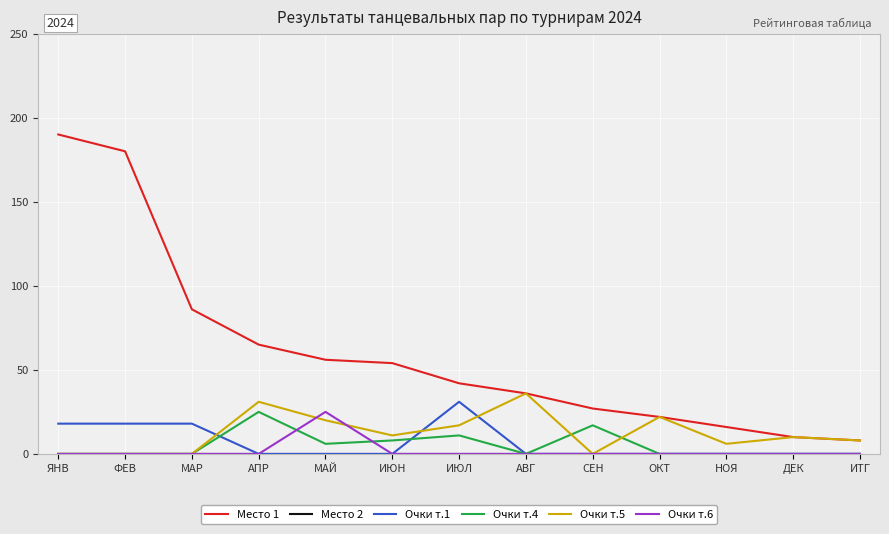

Count the number of data series in this chart.

6